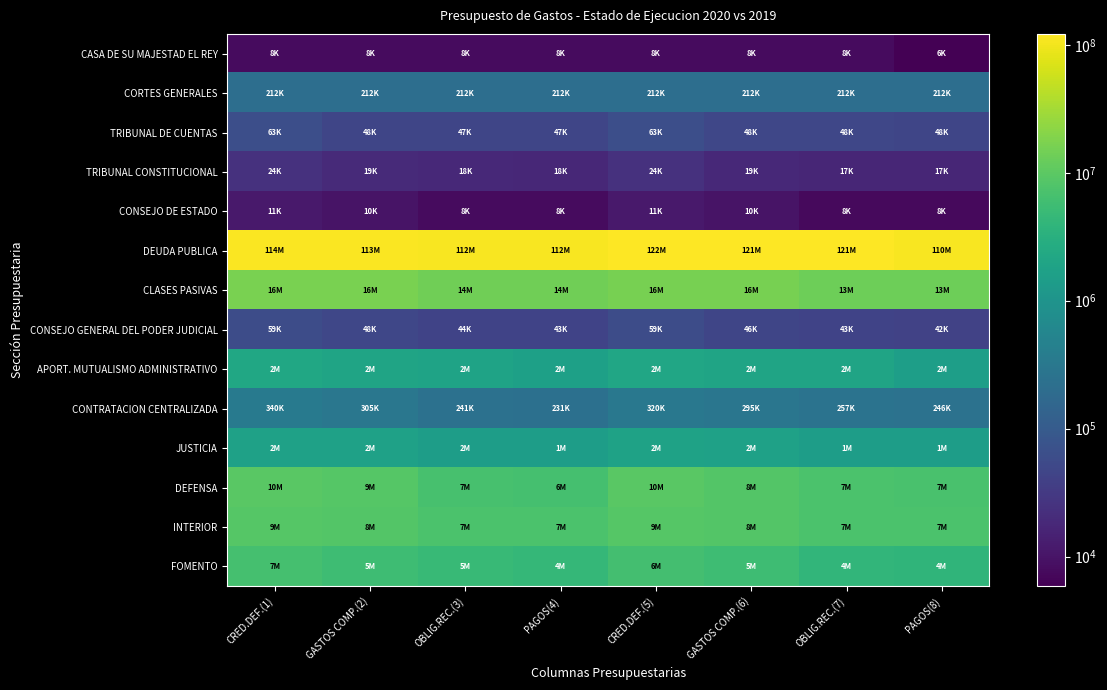

At which category is the sum across all series the highest?

CRED.DEF.(5)